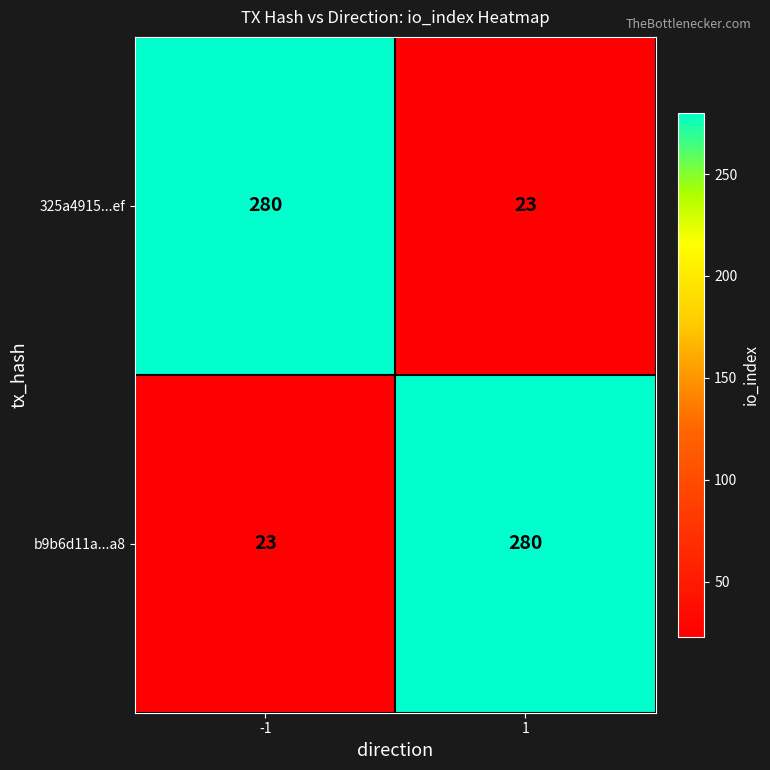

Rank the series at -1 from lowest to highest value.

b9b6d11a...a8, 325a4915...ef